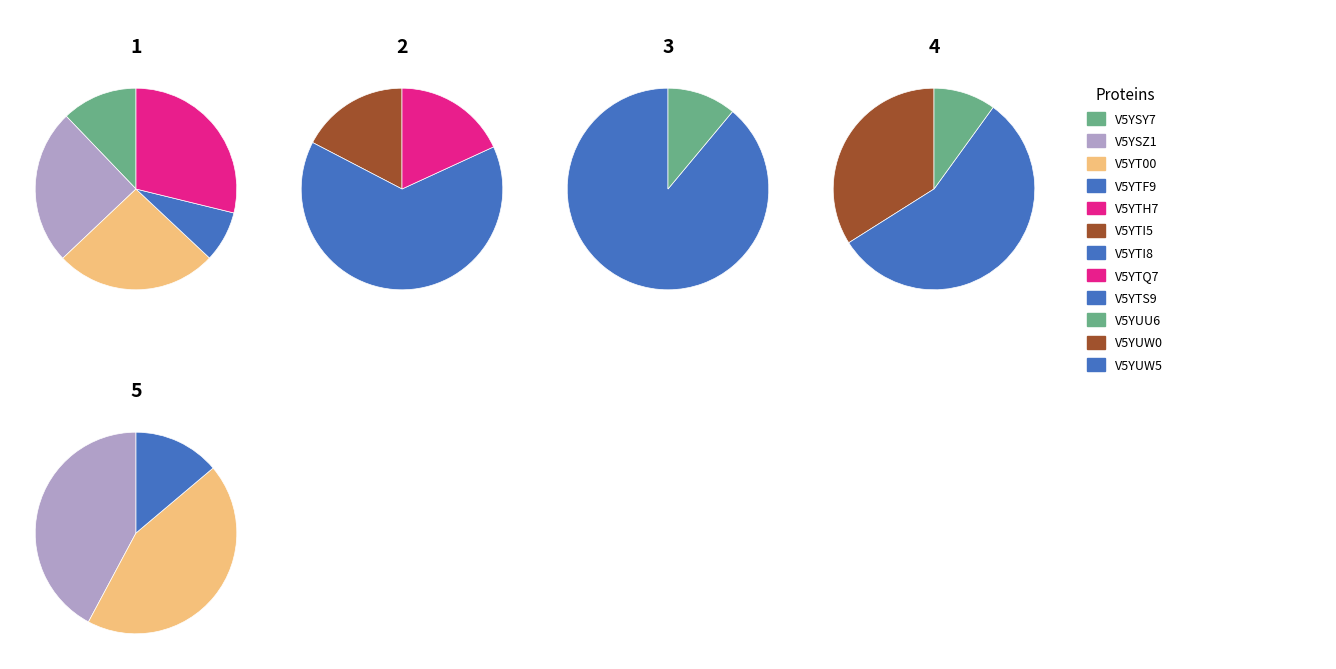

To the nearest percent, what portion does V5YTS9 represent?

14%